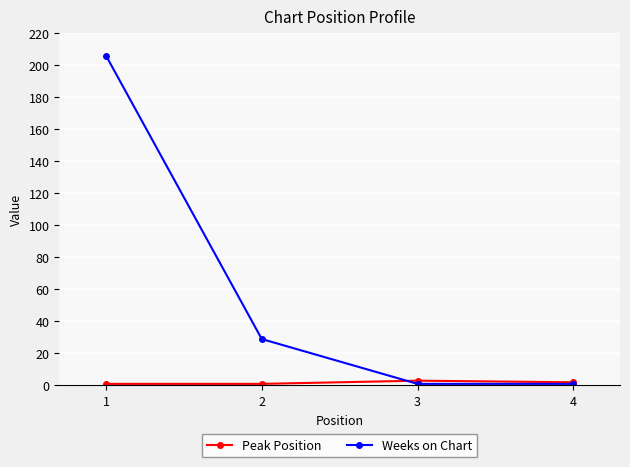

Reading left to right, what are all the values shown in this chart?

Peak Position: 1=1	2=1	3=3	4=2
Weeks on Chart: 1=206	2=29	3=1	4=1